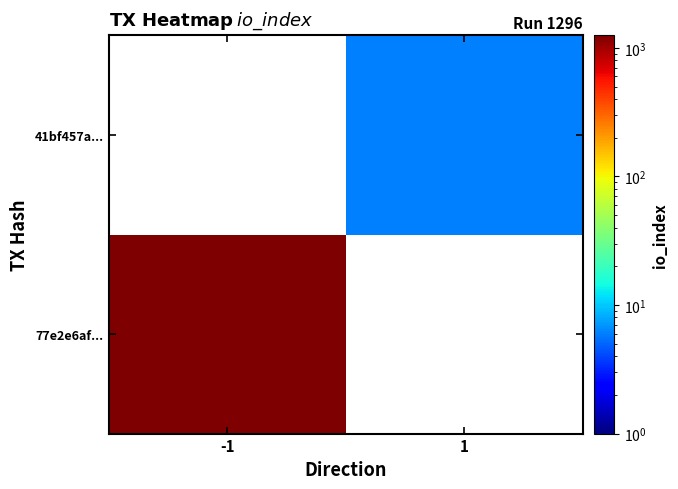

Count the number of data series in this chart.

2